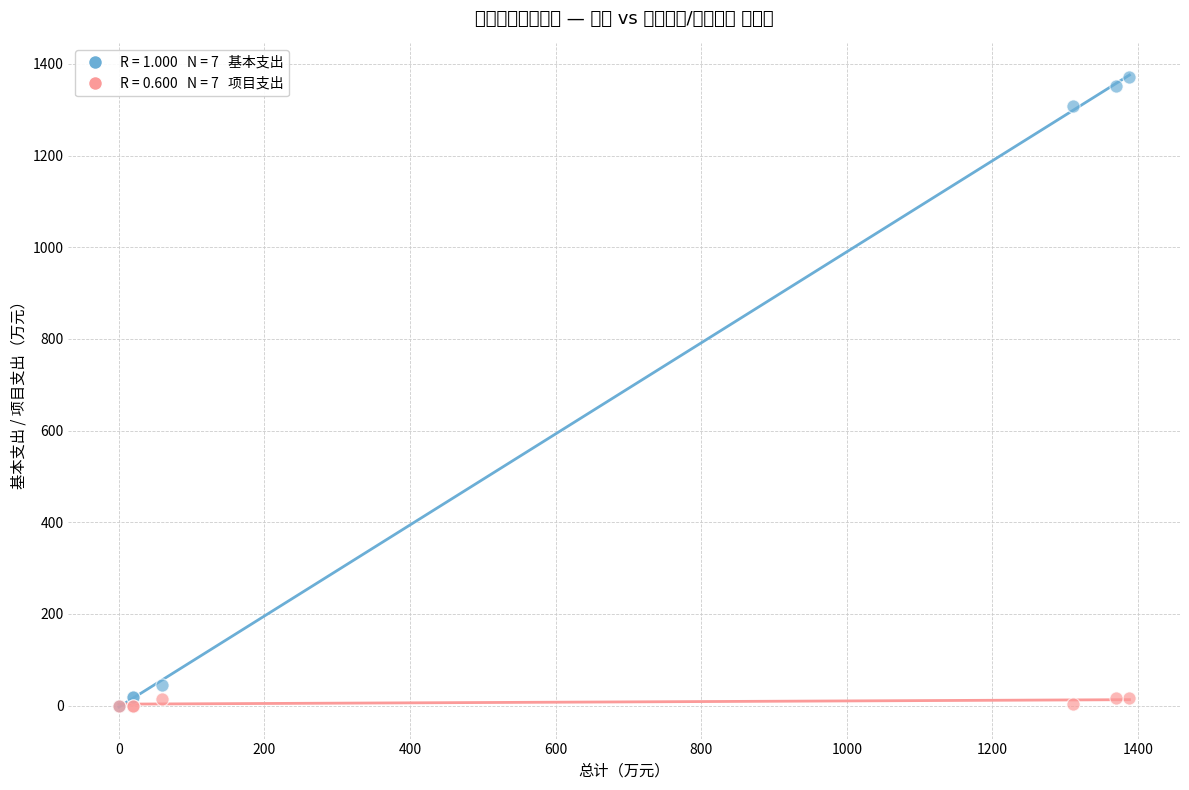

Across all series, what Y value is closest to 685?

1307.6